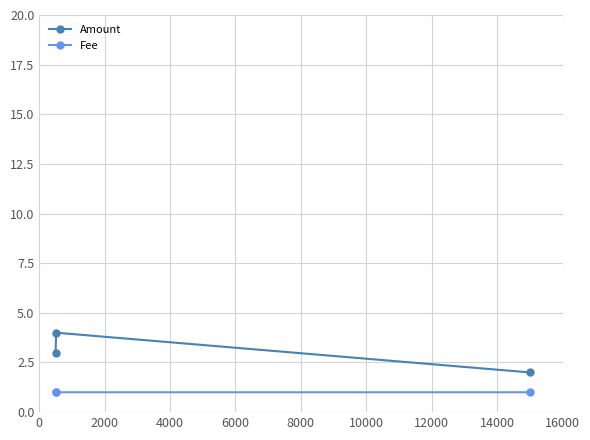

What is the average value of the Fee series?

1.0